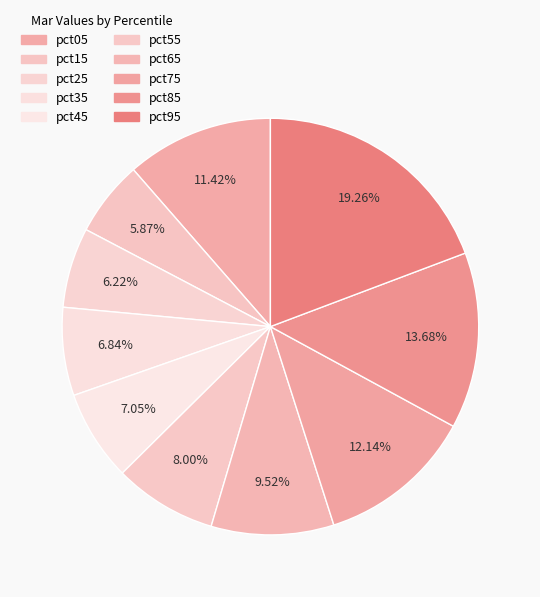

To the nearest percent, what is the average slice percentage?

10%